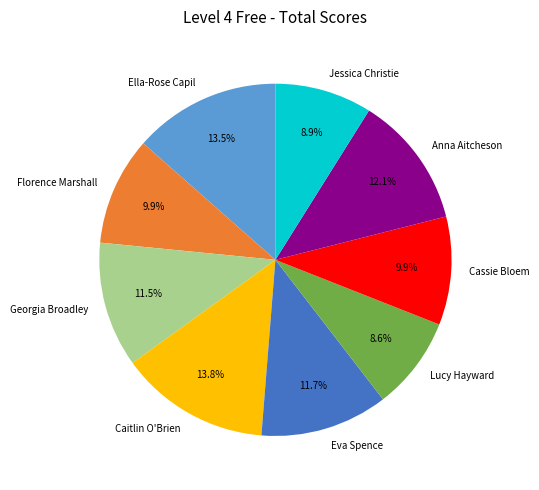

How many segments does this pie chart have?

9